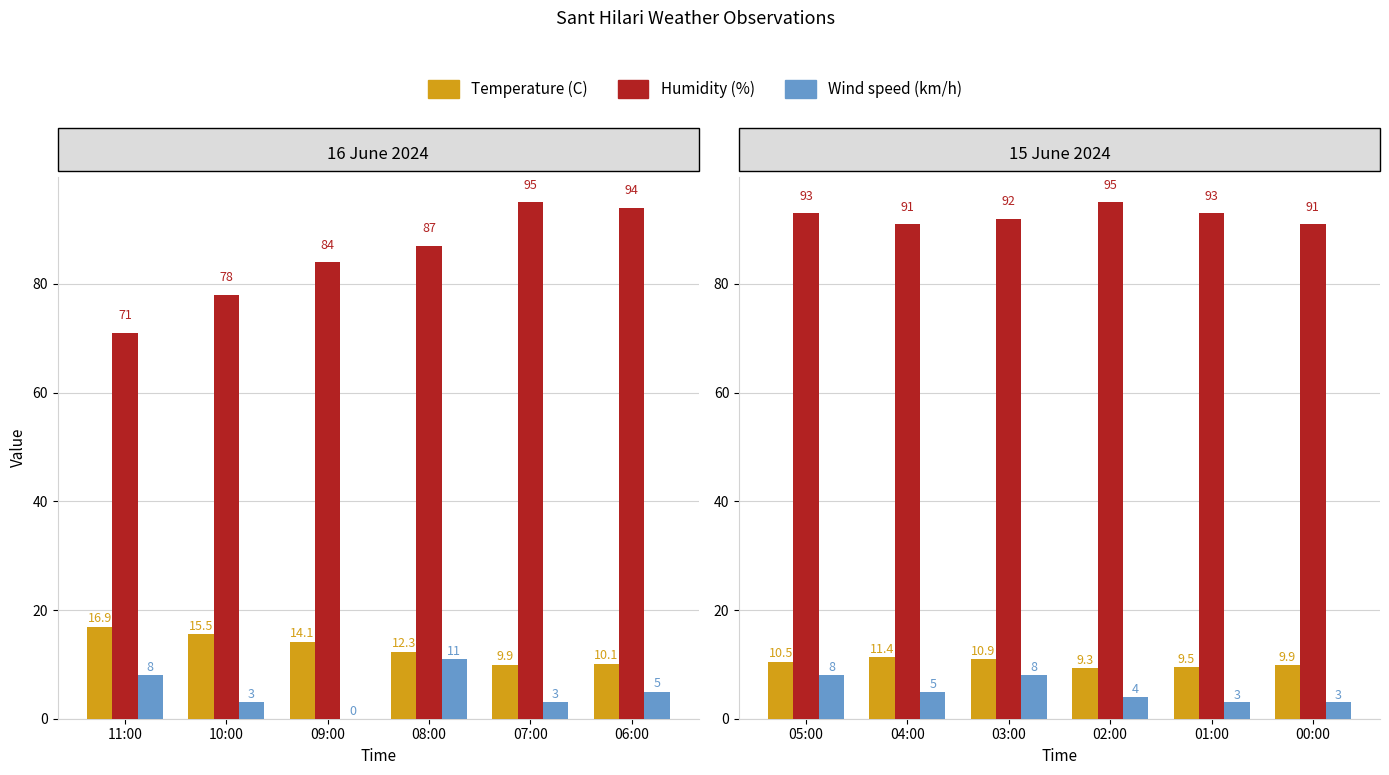

Is the value of Temperature (C) at 01:00 greater than the value of Humidity (%) at 01:00?

No